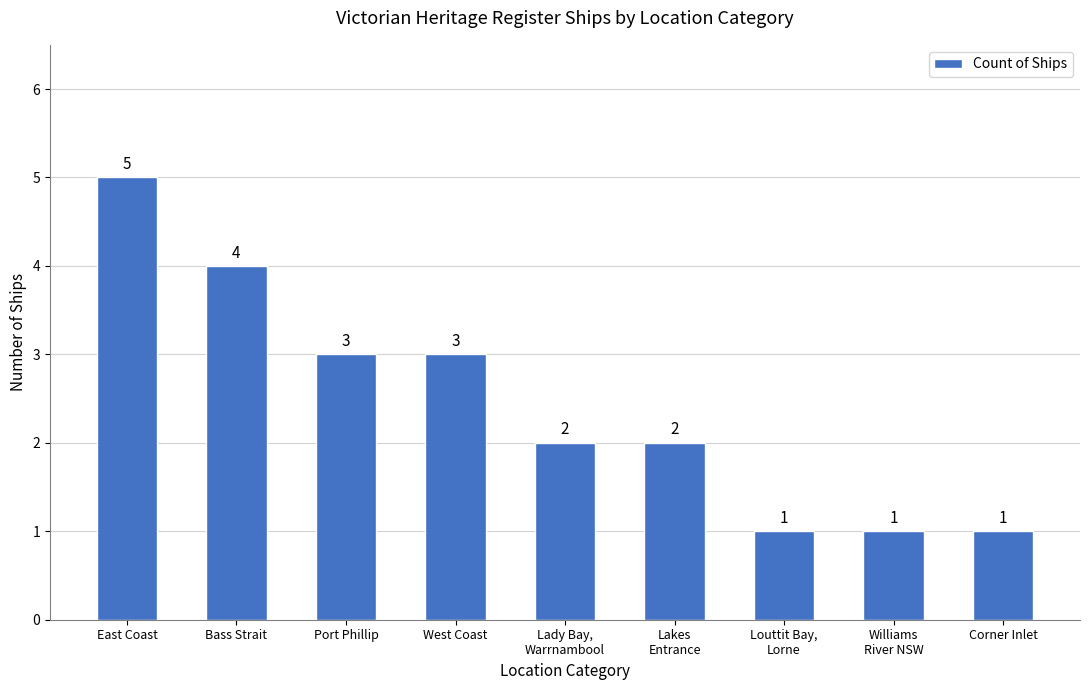

Count the values in the range 1 to 3.

7